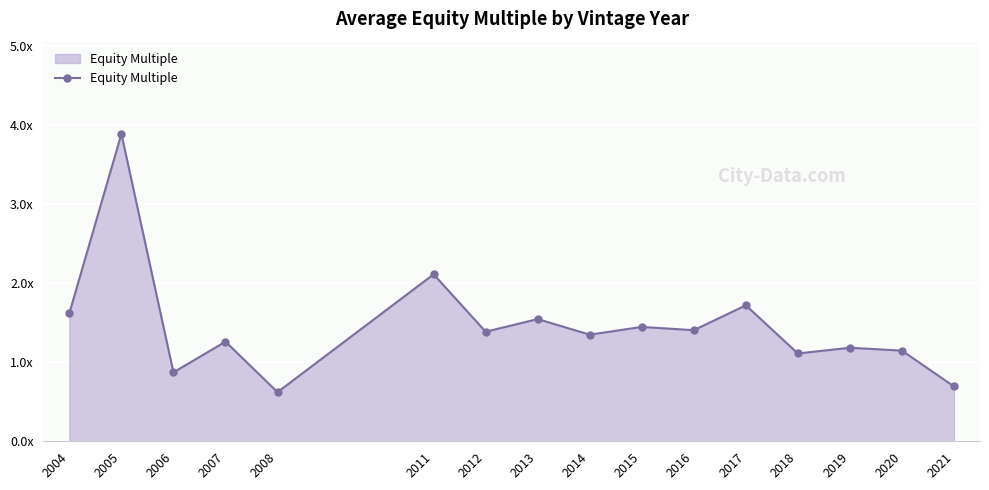

List the labels in order of value, largest first.

2005, 2011, 2017, 2004, 2013, 2015, 2016, 2012, 2014, 2007, 2019, 2020, 2018, 2006, 2021, 2008